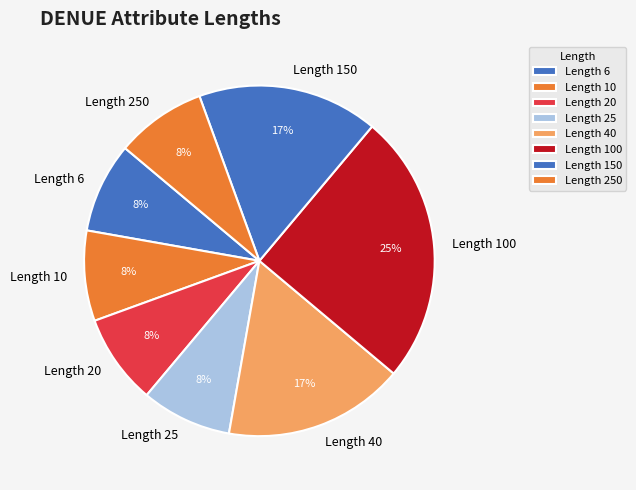

Is Length 40 the majority of the pie?

No